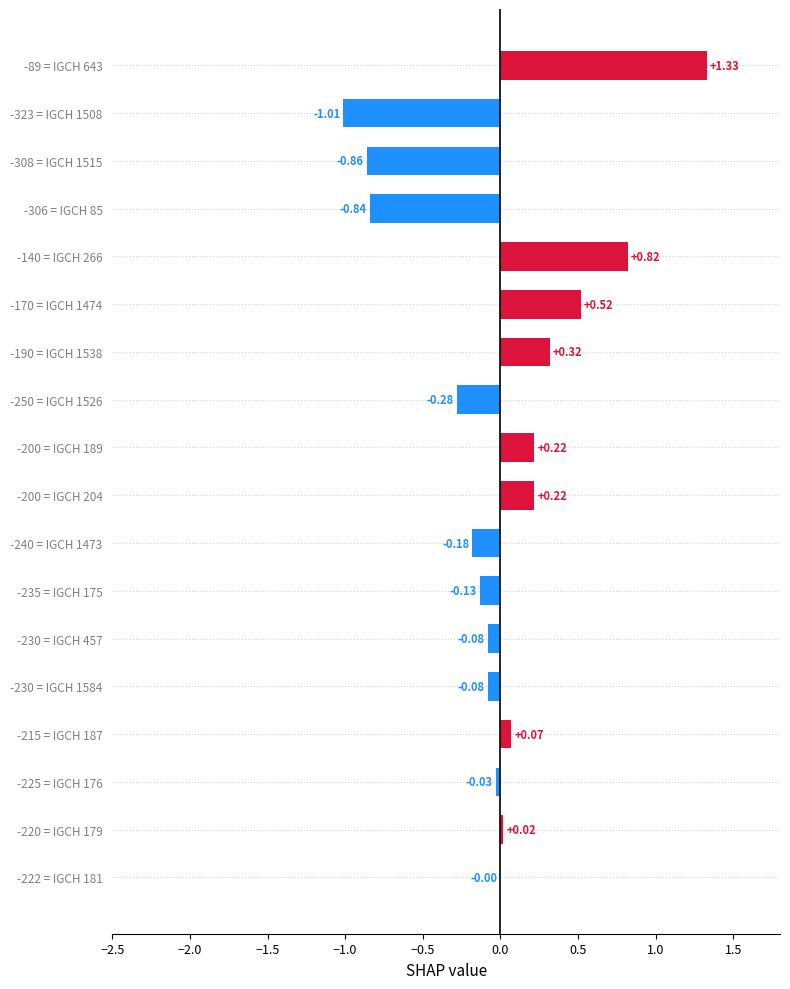

Between -190 = IGCH 1538 and -200 = IGCH 189, which is larger?

-190 = IGCH 1538